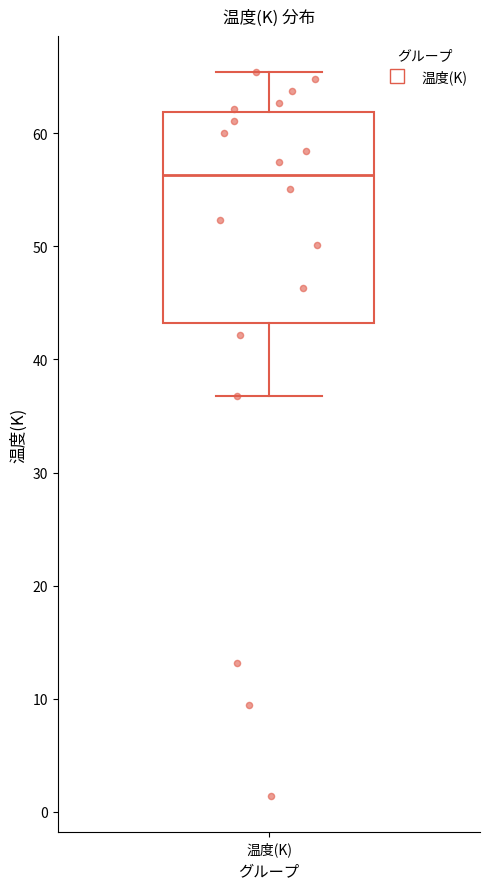

Where does the upper whisker of the box for 温度(K) end on the y-axis? The values are not printed on the chart, so give them approximately, as read against the axis.

65